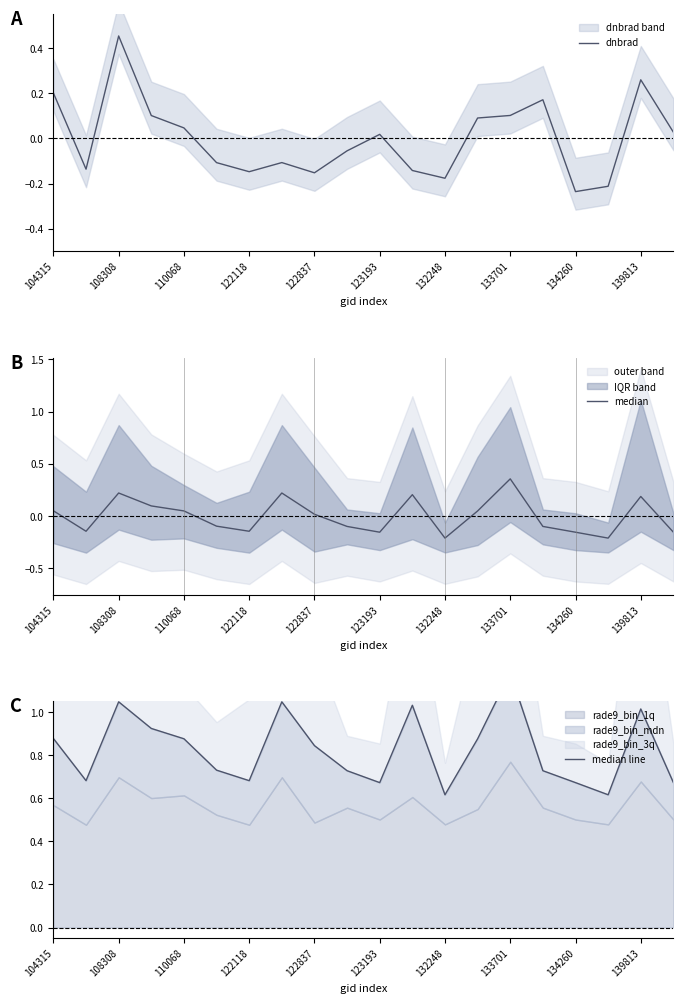

At which label does dnbrad first exceed 0?

104315